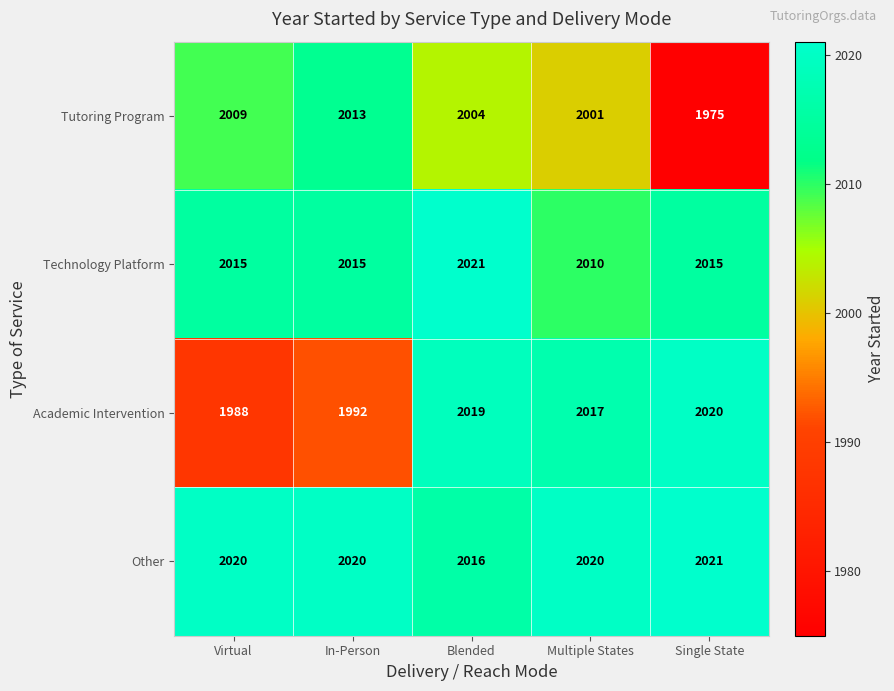

Which category has the lowest value in the Other series?

Blended